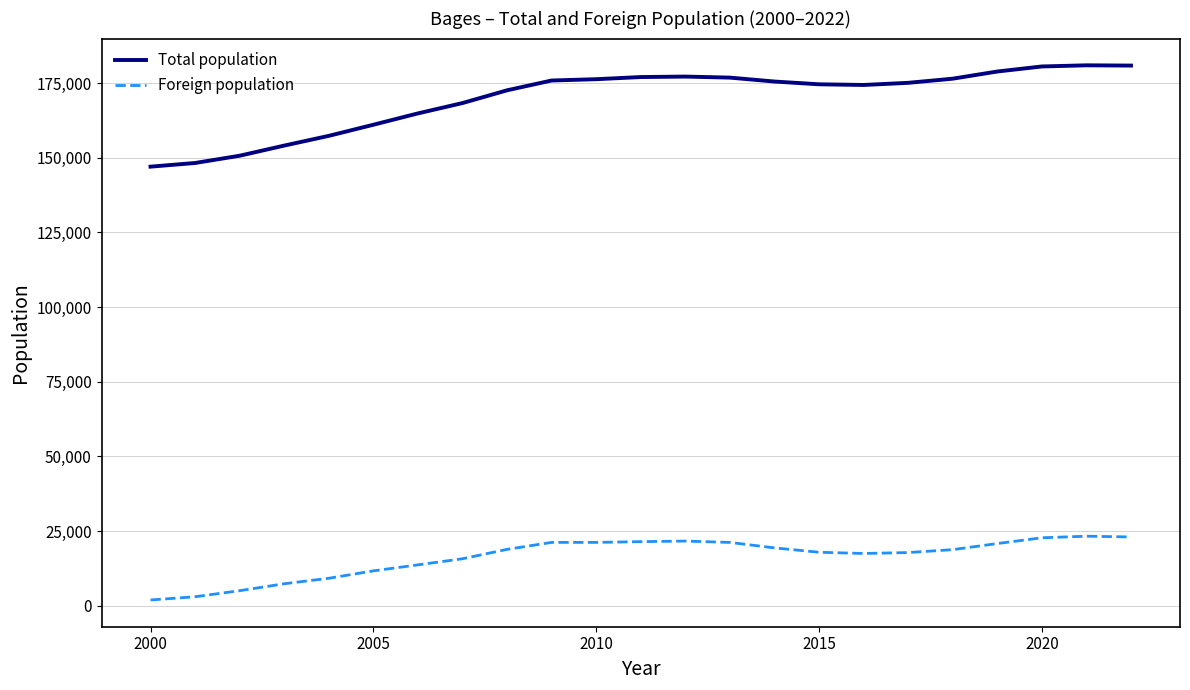

What is the difference between the maximum and minimum values in the Foreign population series?

21362